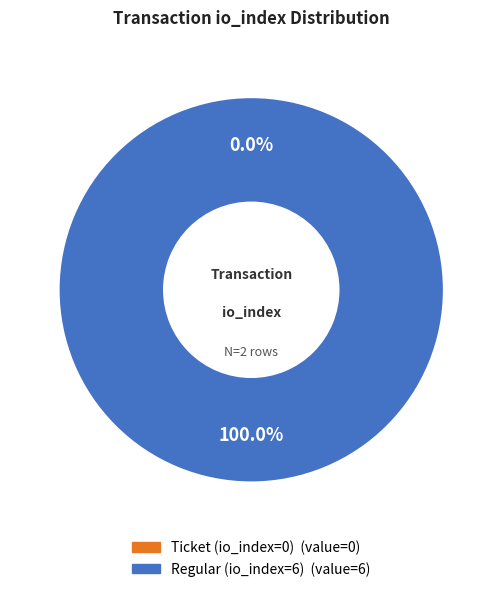

Does Regular (io_index=6) account for over 50% of the chart?

Yes